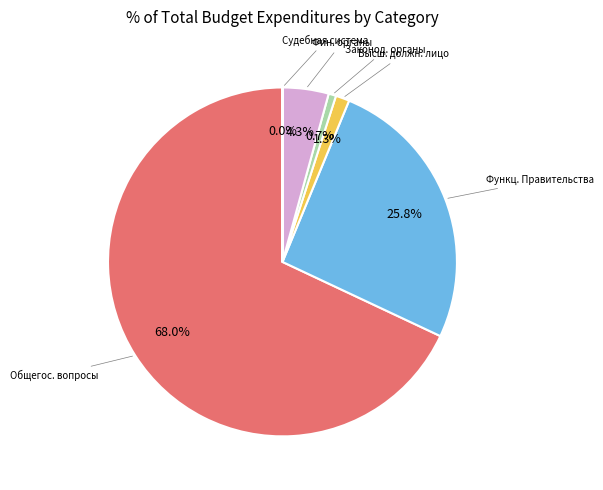

Does any single category account for the majority?

Yes